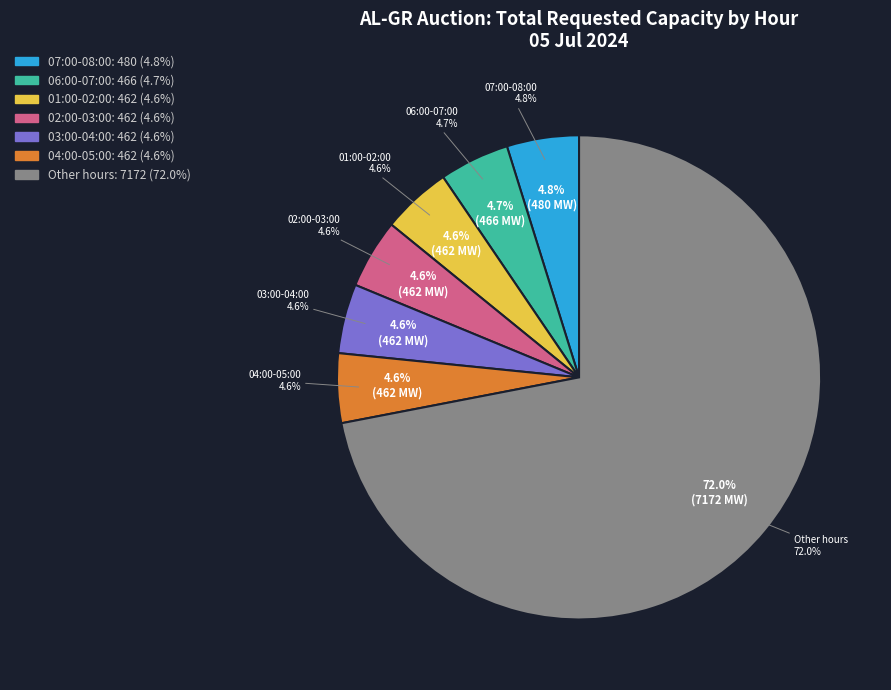

To the nearest percent, what portion does 11:00-12:00 represent?

4%